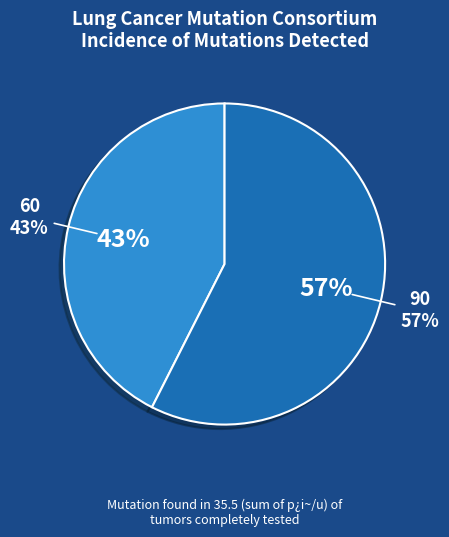

Is it true that 5 is 1% of the pie?

False